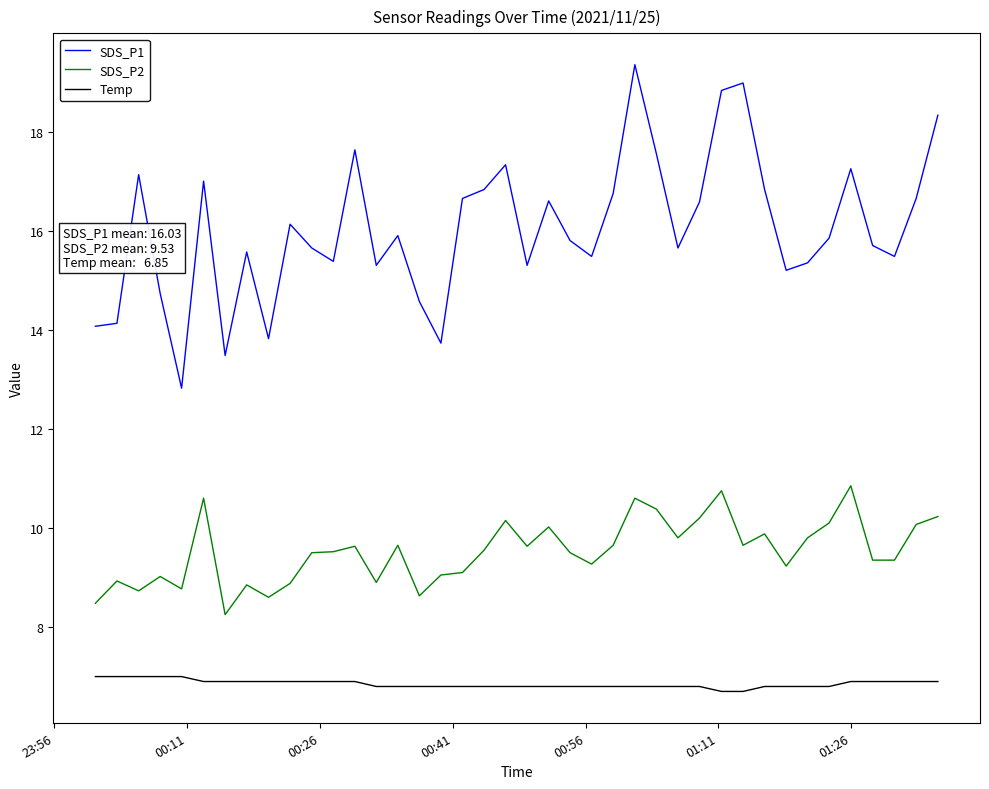

What is the maximum value shown in the chart?

19.4